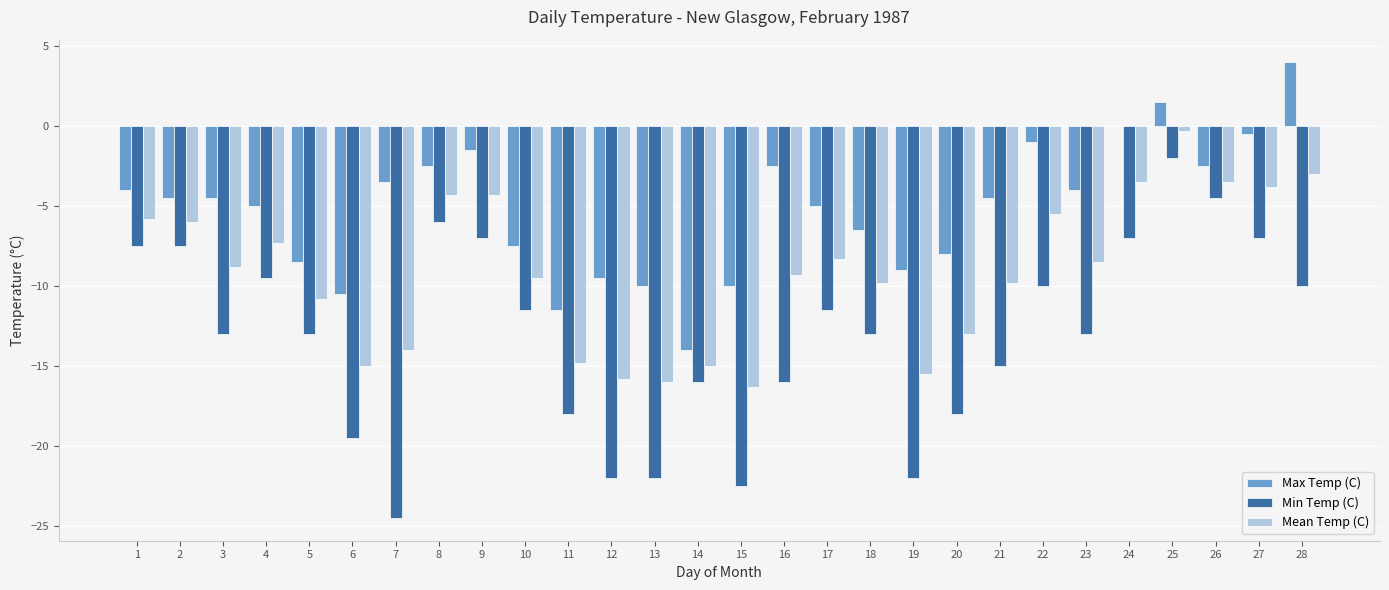

What is the sum of the Max Temp (C) values at 3 and 7?

-8.0